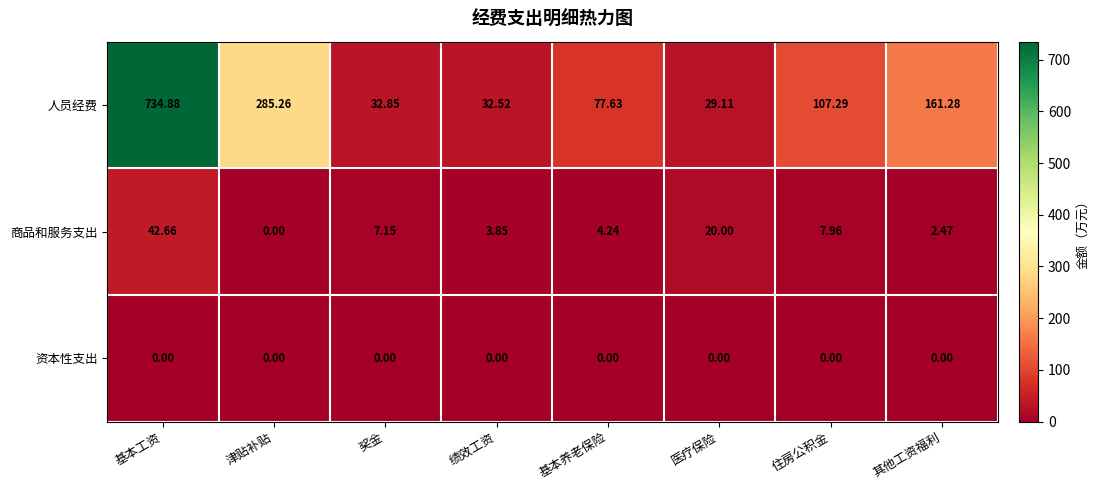

At which category is the sum across all series the highest?

基本工资